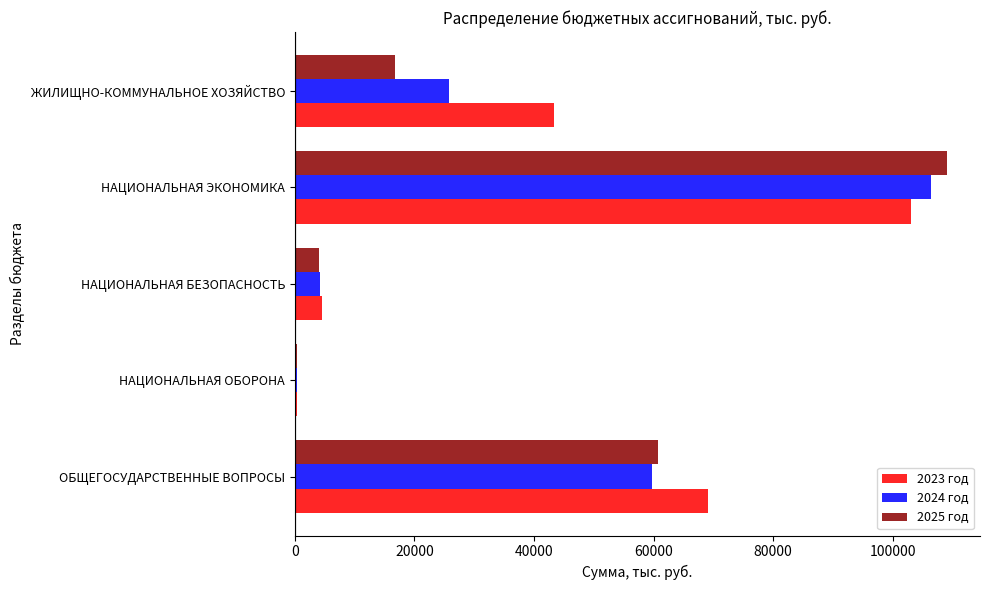

Which series has the largest total across all categories?

2023 год